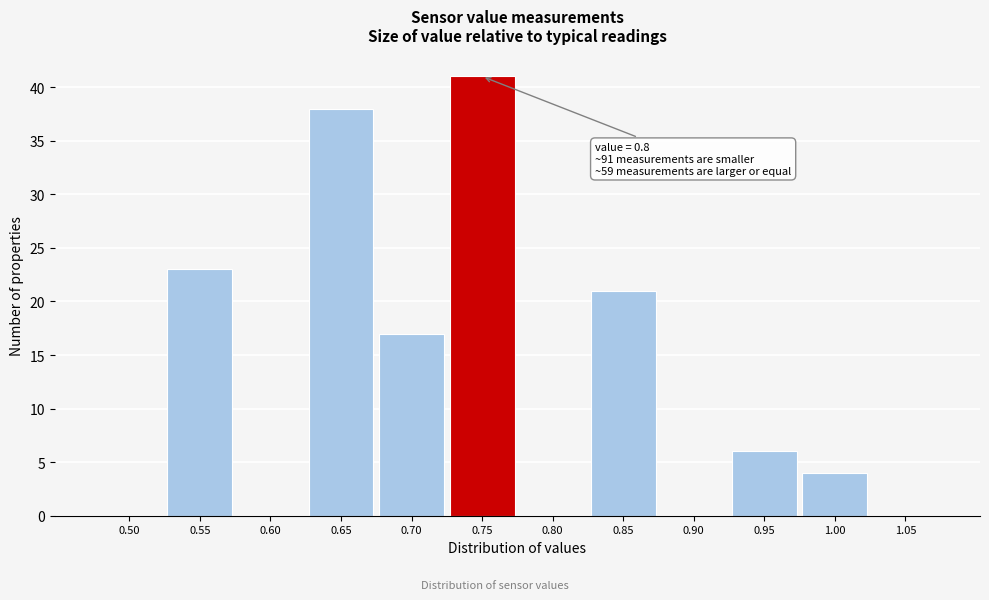

Reading left to right, list all the values displayed in this chart.

0.50=0	0.55=23	0.60=0	0.65=38	0.70=17	0.75=41	0.80=0	0.85=21	0.90=0	0.95=6	1.00=4	1.05=0